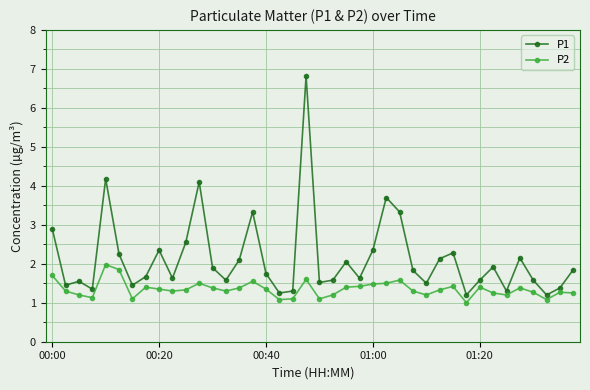

What is the average value of the P1 series?

2.1